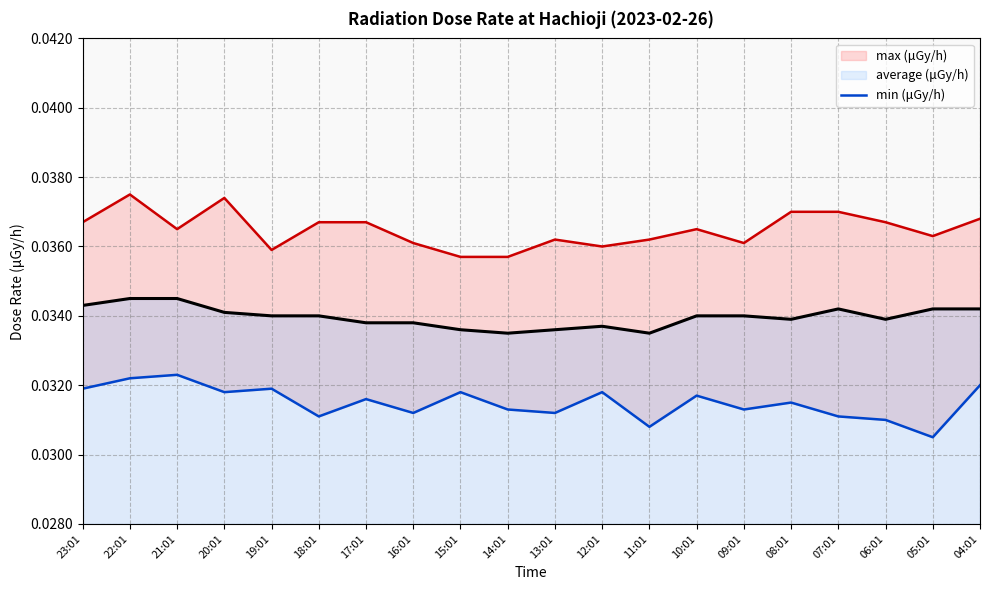

Reading left to right, transcribe all the data shown in this chart.

23:01=0.0	22:01=0.0	21:01=0.0	20:01=0.0	19:01=0.0	18:01=0.0	17:01=0.0	16:01=0.0	15:01=0.0	14:01=0.0	13:01=0.0	12:01=0.0	11:01=0.0	10:01=0.0	09:01=0.0	08:01=0.0	07:01=0.0	06:01=0.0	05:01=0.0	04:01=0.0